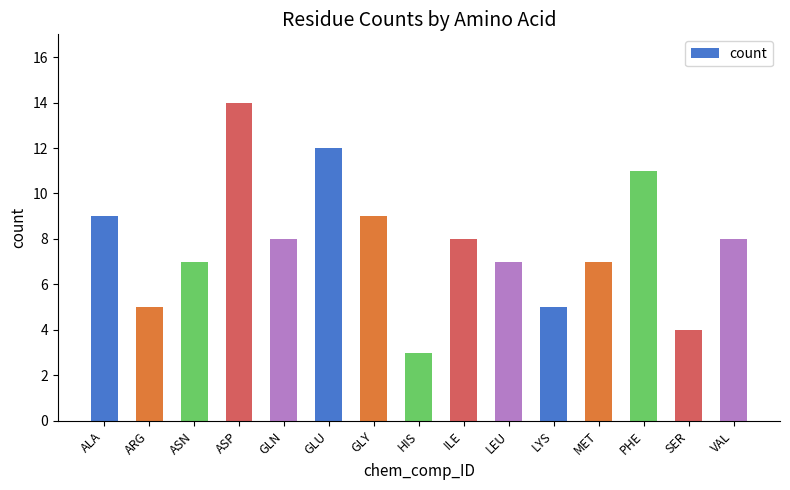

What is the difference between the maximum and minimum values?

11